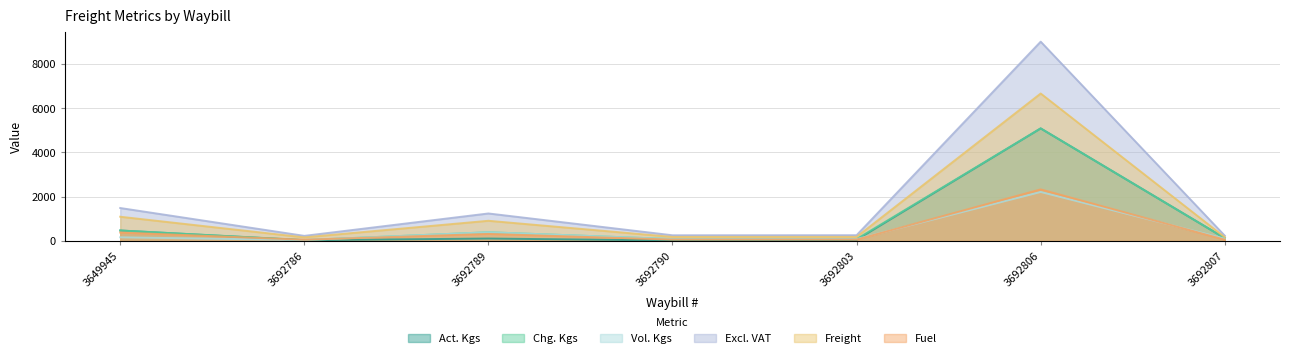

What is the total value across all series at 3692786?

576.5